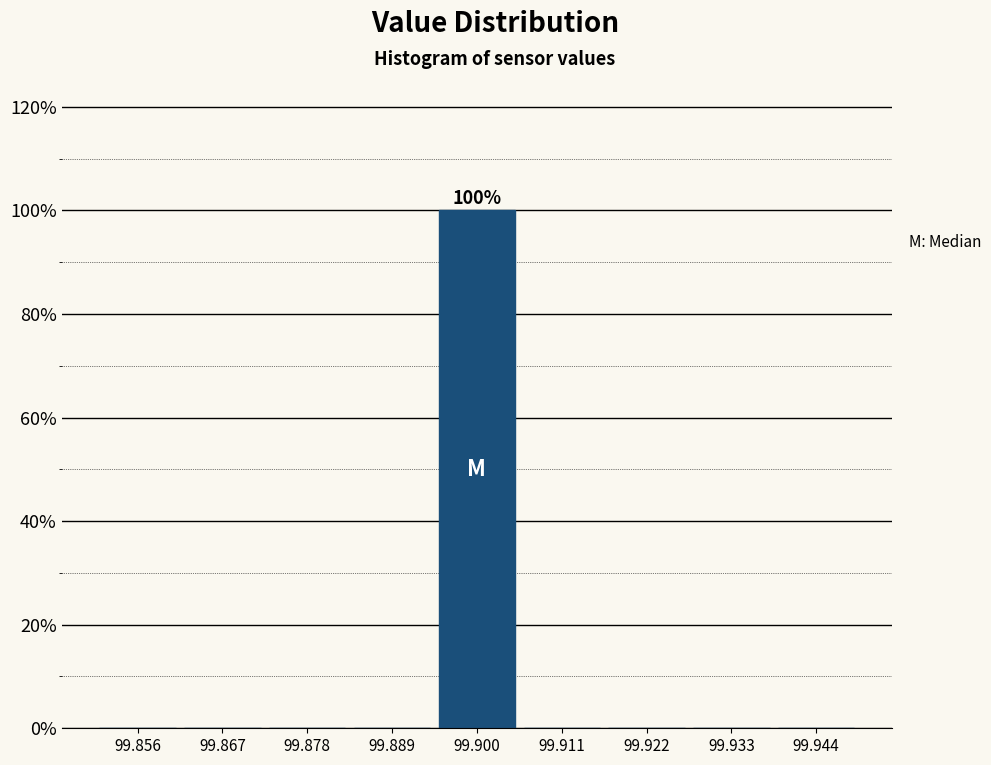

Which range on the x-axis has the tallest bar?

99.894 to 99.906